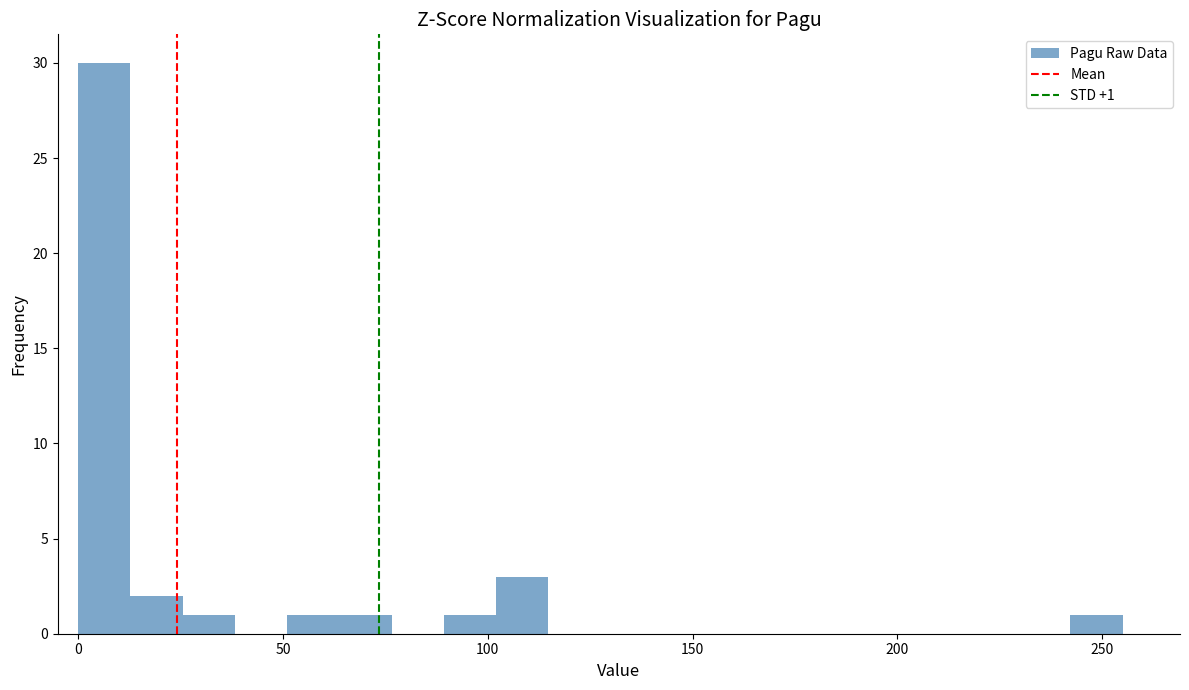

Around what value on the x-axis is the tallest bar? Give the approximate position of its centre, as read against the axis.

5